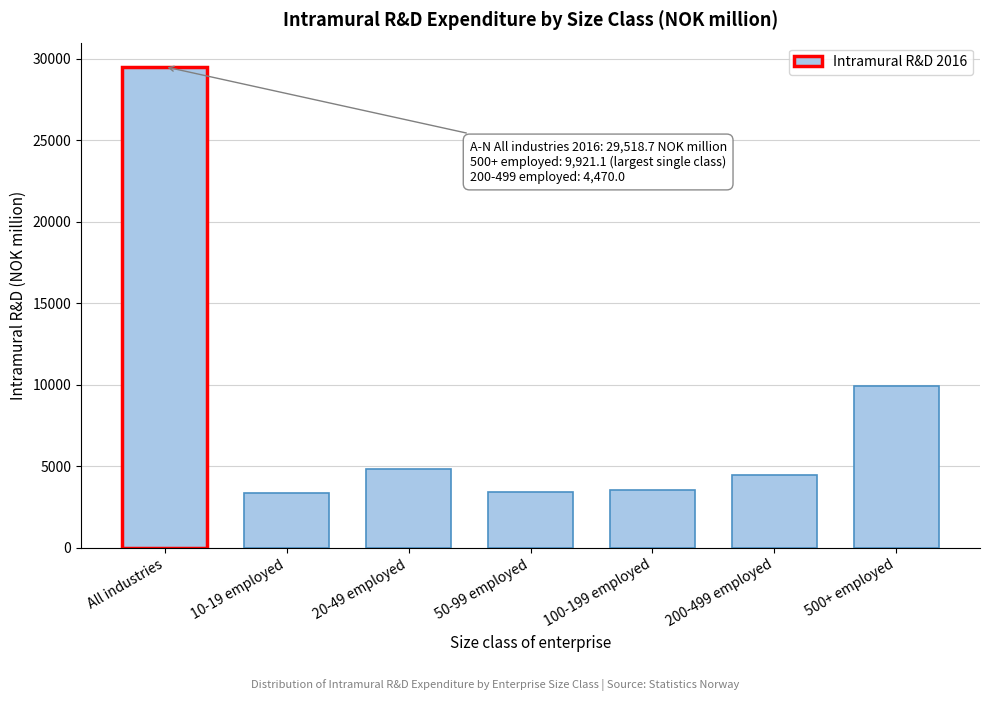

Read the value at All industries.

29518.7